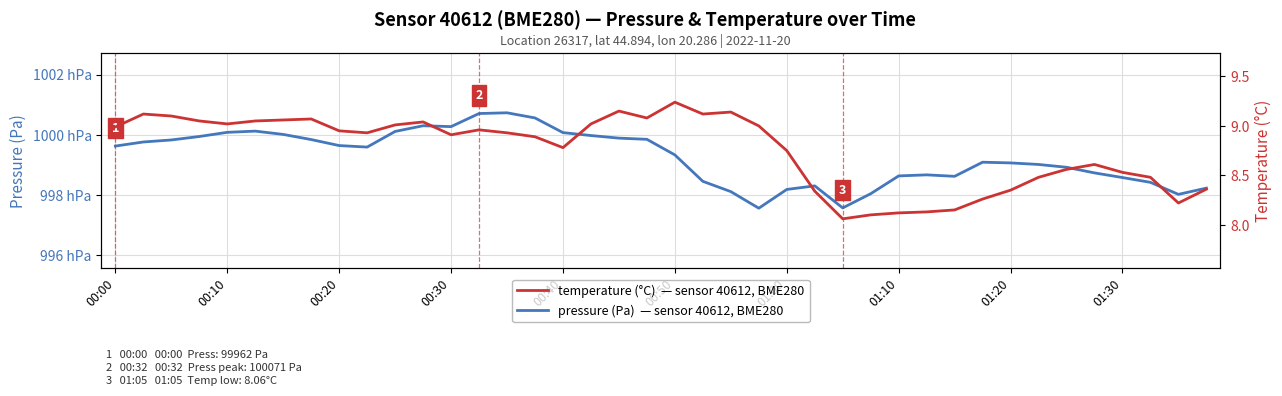

Rank the series by their maximum value, from highest to lowest.

pressure (Pa), temperature (°C)